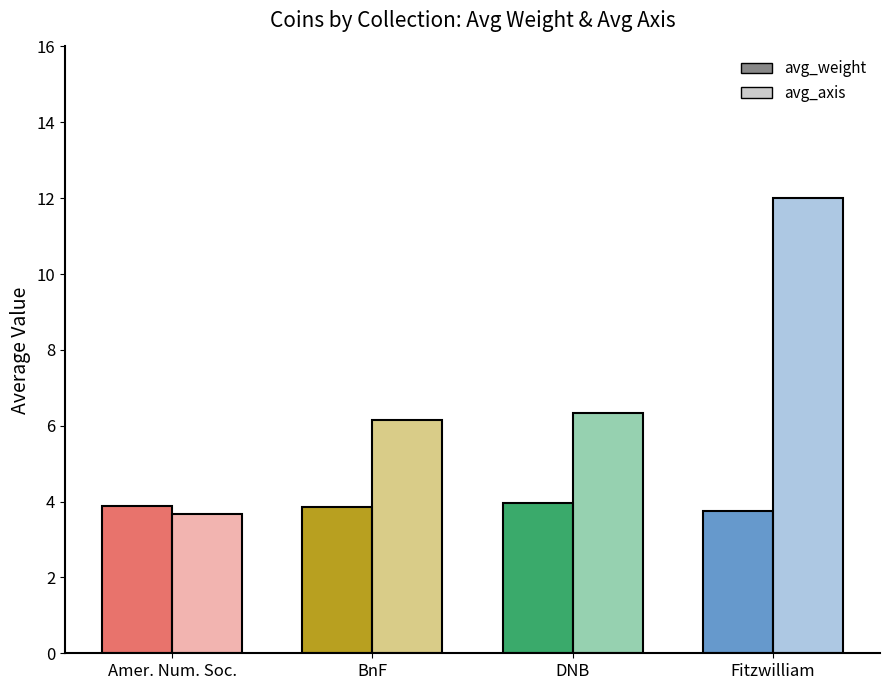

Is it true that avg_weight equals 1.7 at BnF?

False